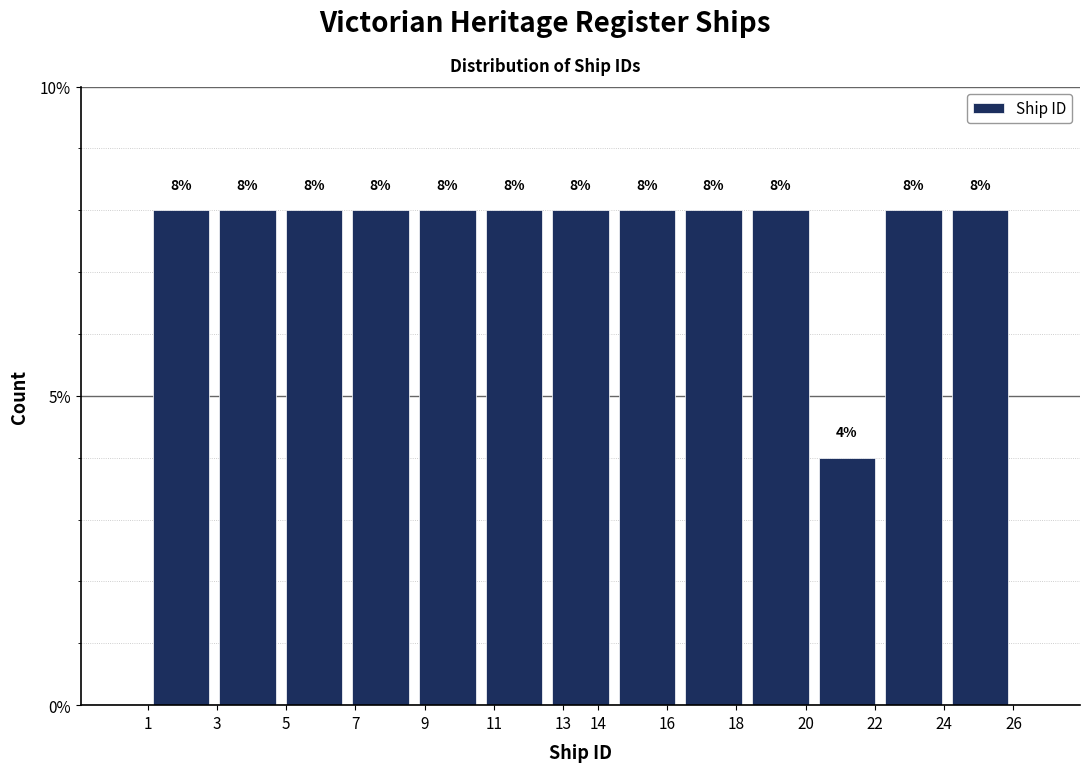

How tall is the bar that spans 18.3 to 20.2 on the x-axis? The bar edges are not printed on the chart, so give them approximately, as read against the axis.

8